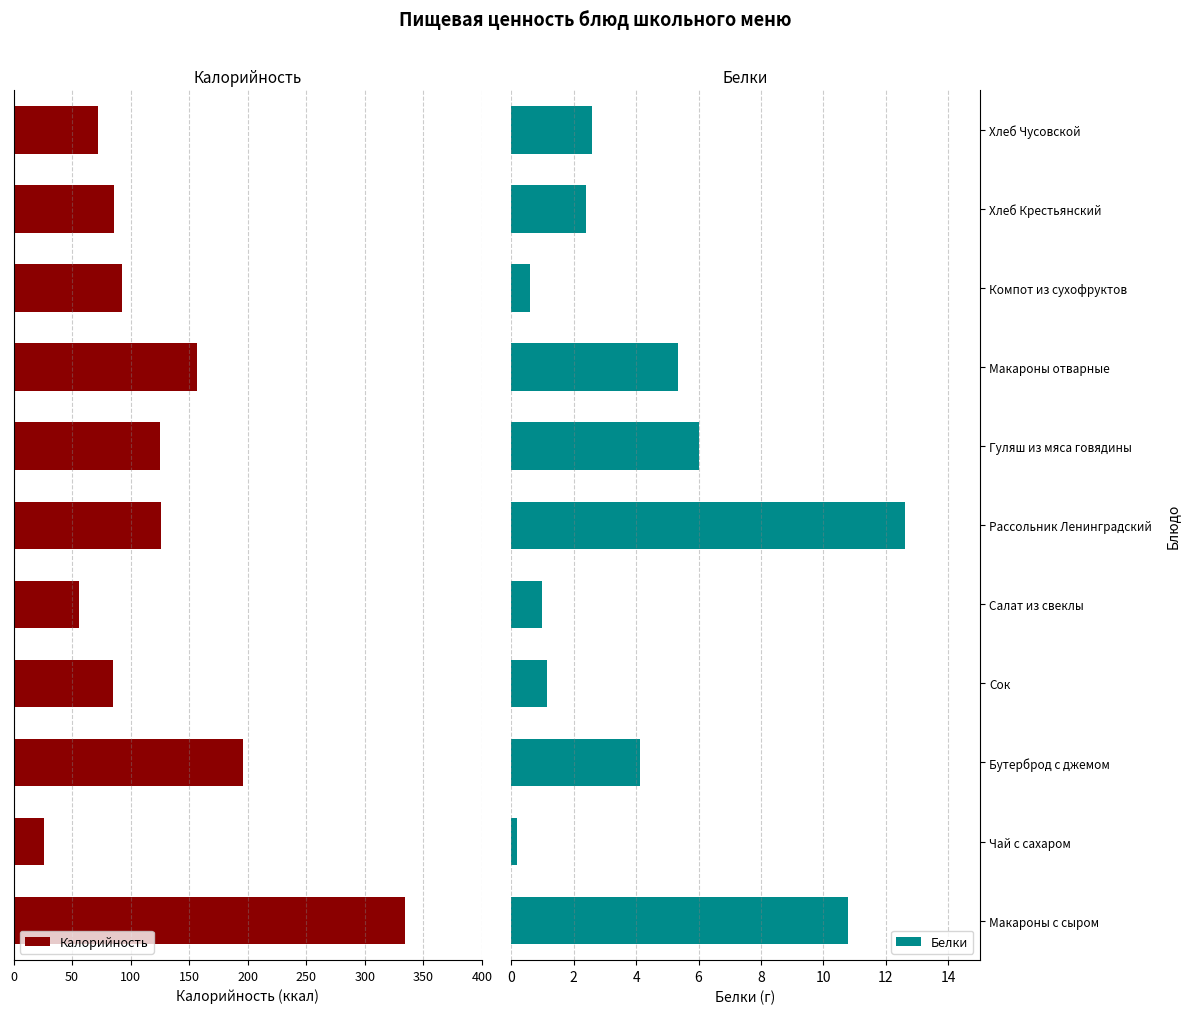

What are all the series names shown in the legend?

Калорийность, Белки